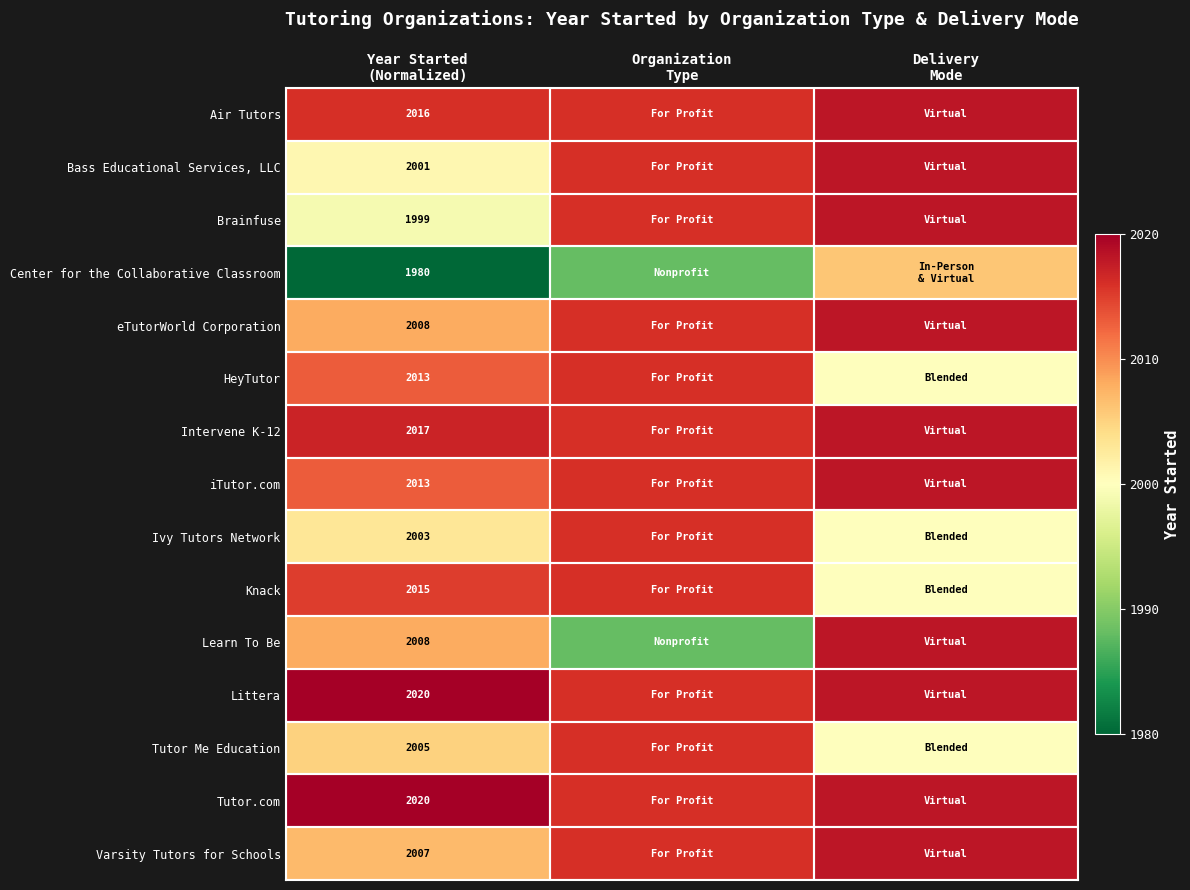

What is the total value across all series at Delivery
Mode?

12.2